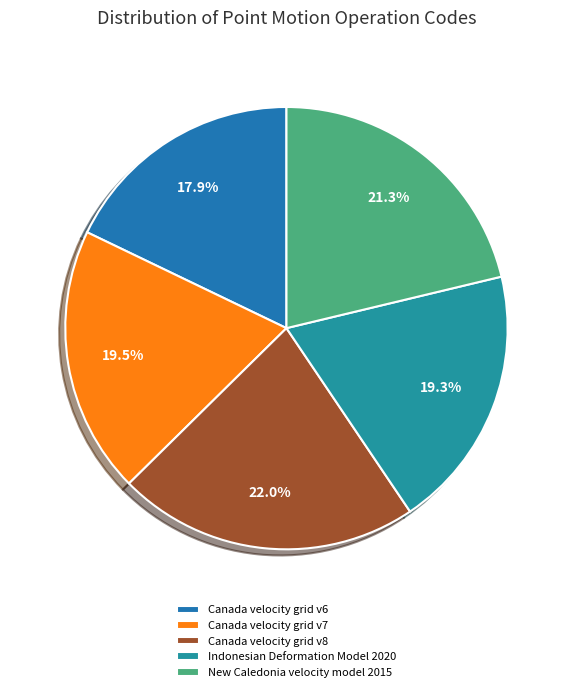

Count the number of slices in the pie.

5